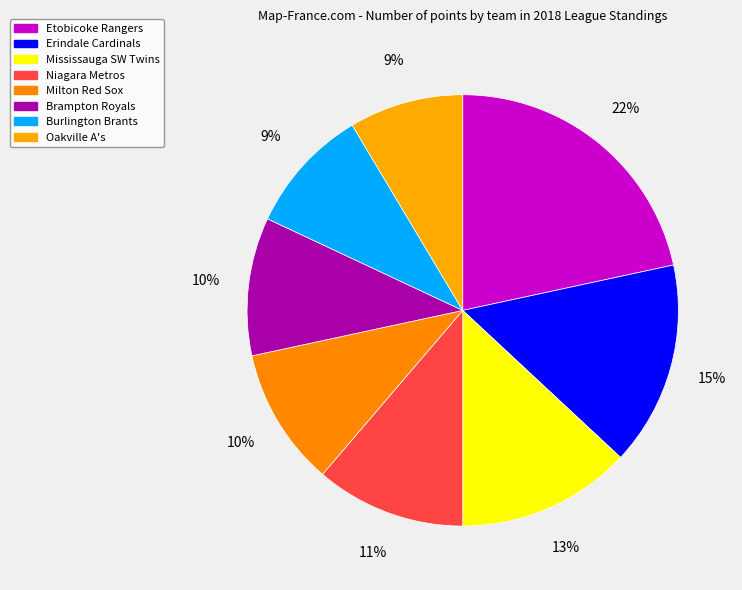

How many slices are in this pie chart?

8